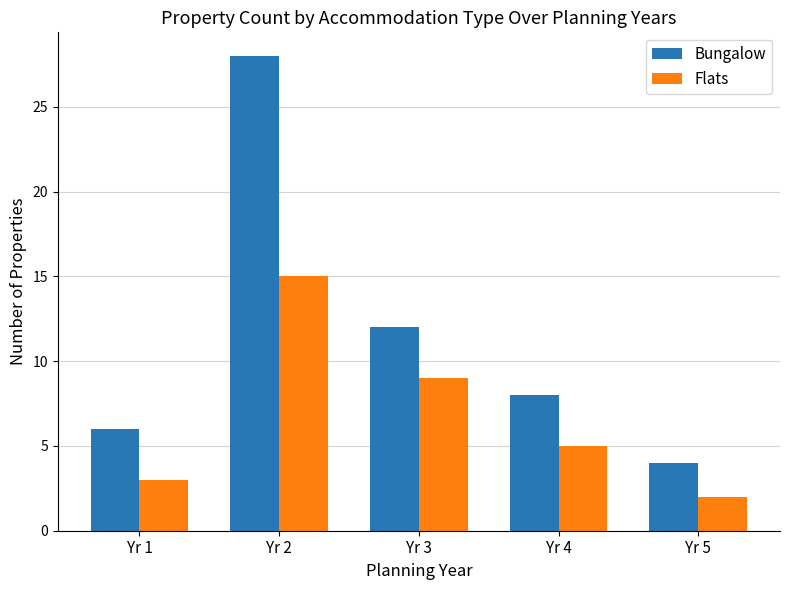

Between Yr 2 and Yr 5, which series saw the biggest shift?

Bungalow